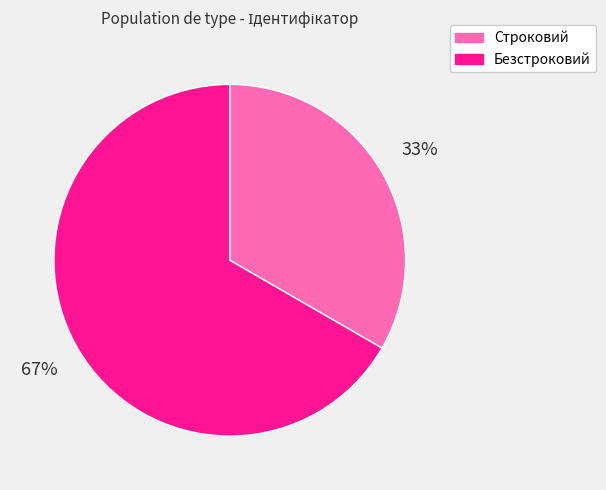

Is Строковий the majority of the pie?

No